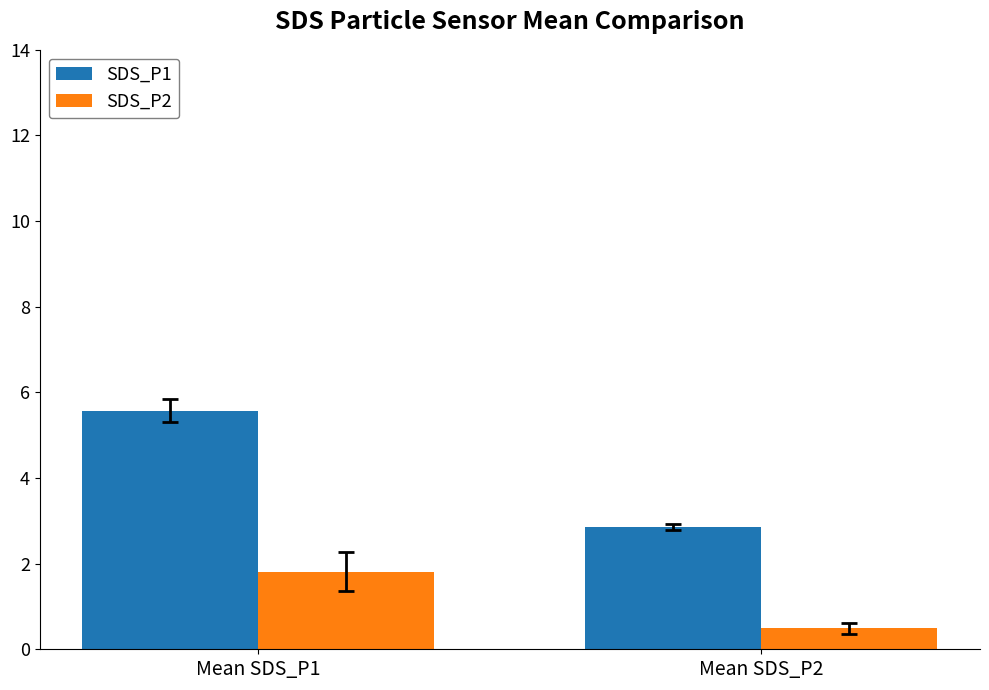

Count the number of categories in the chart.

2